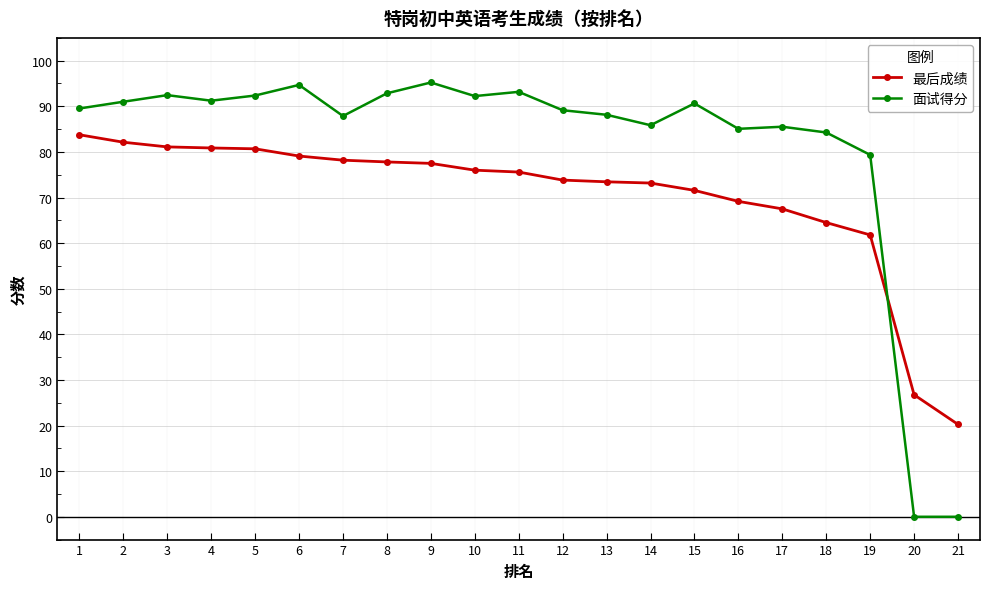

Where is 面试得分 nearest to the value 47?

19